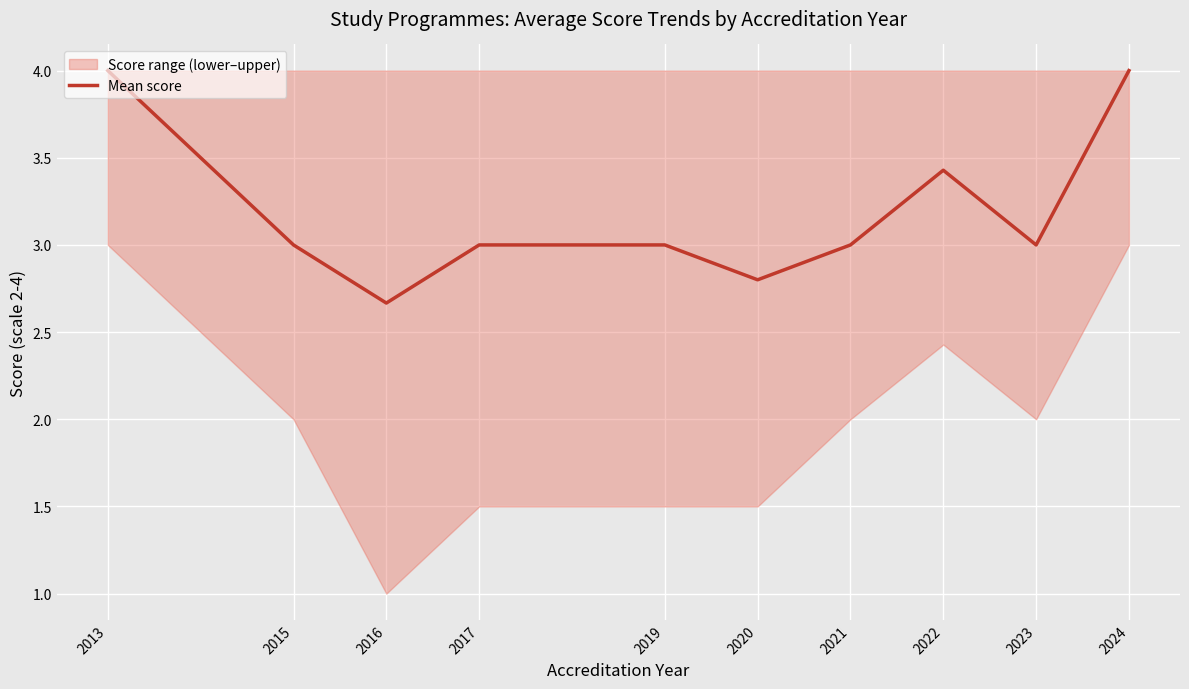

What is the difference between the maximum and minimum values?

1.3